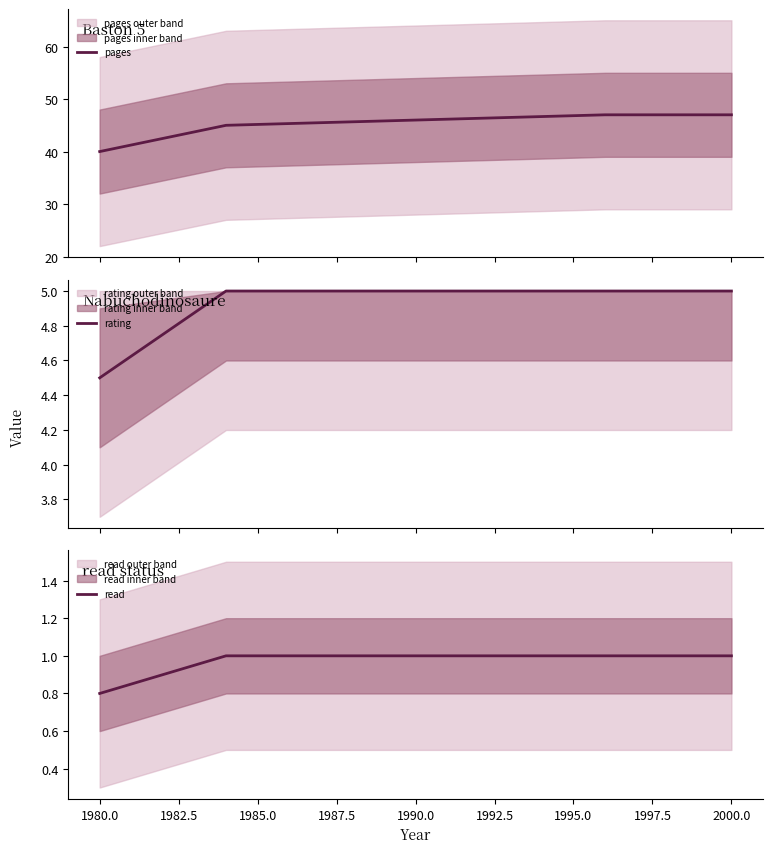

At which label is read closest to 0?

1980.0